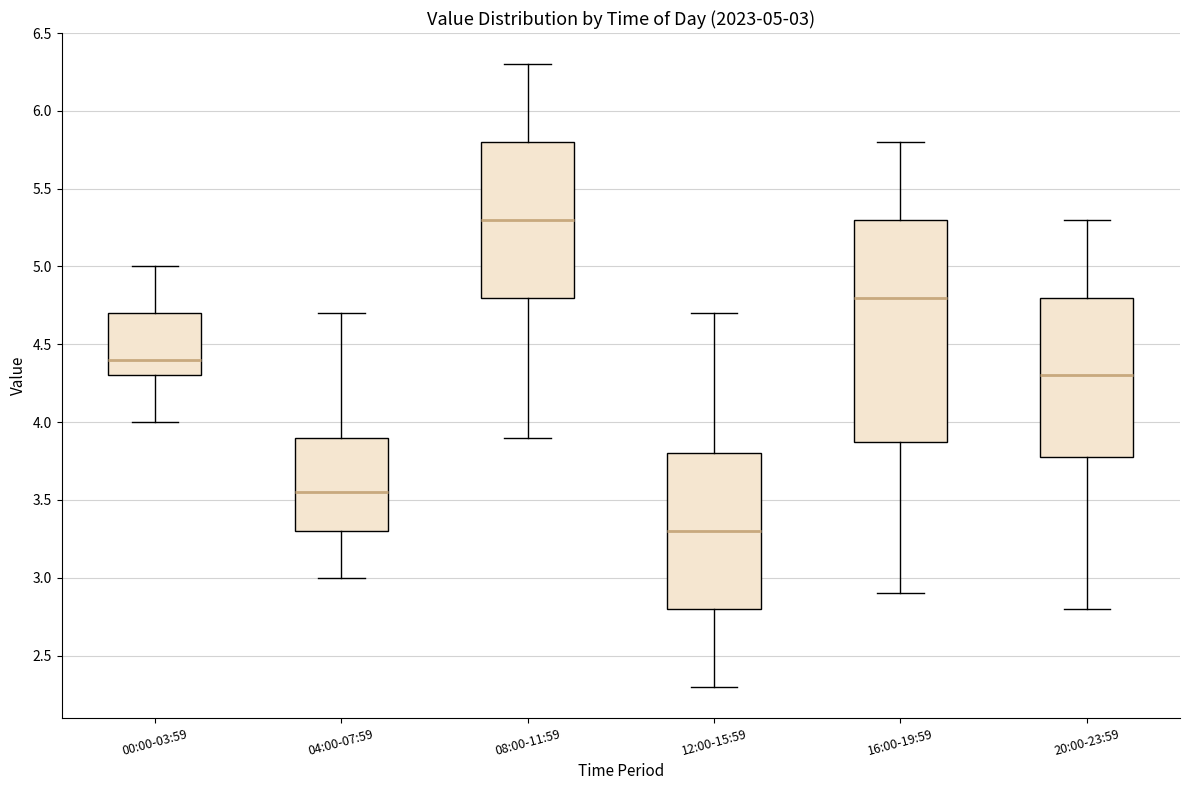

Which box's median line is the lowest?

12:00-15:59